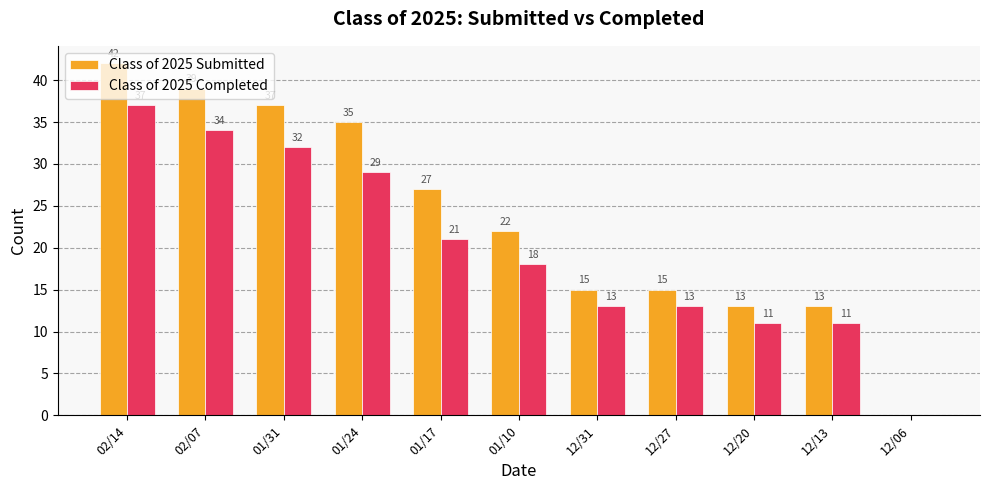

At which label is Class of 2025 Submitted closest to 21?

01/10